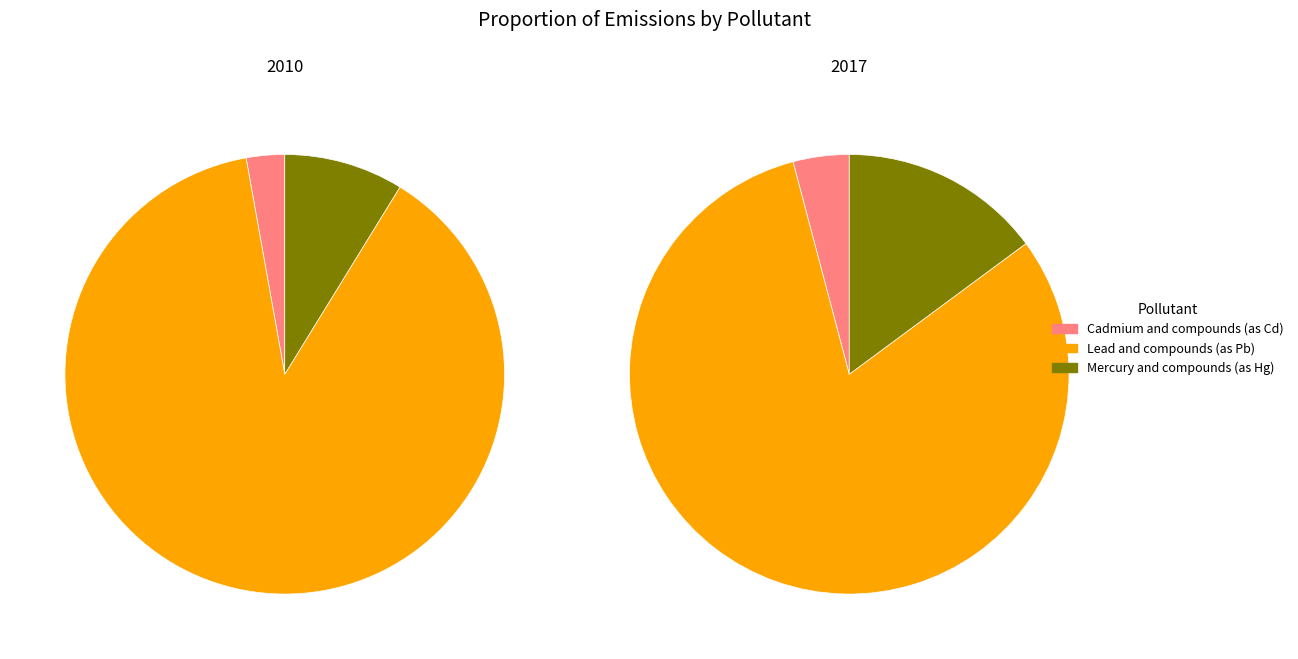

How many segments does this pie chart have?

3